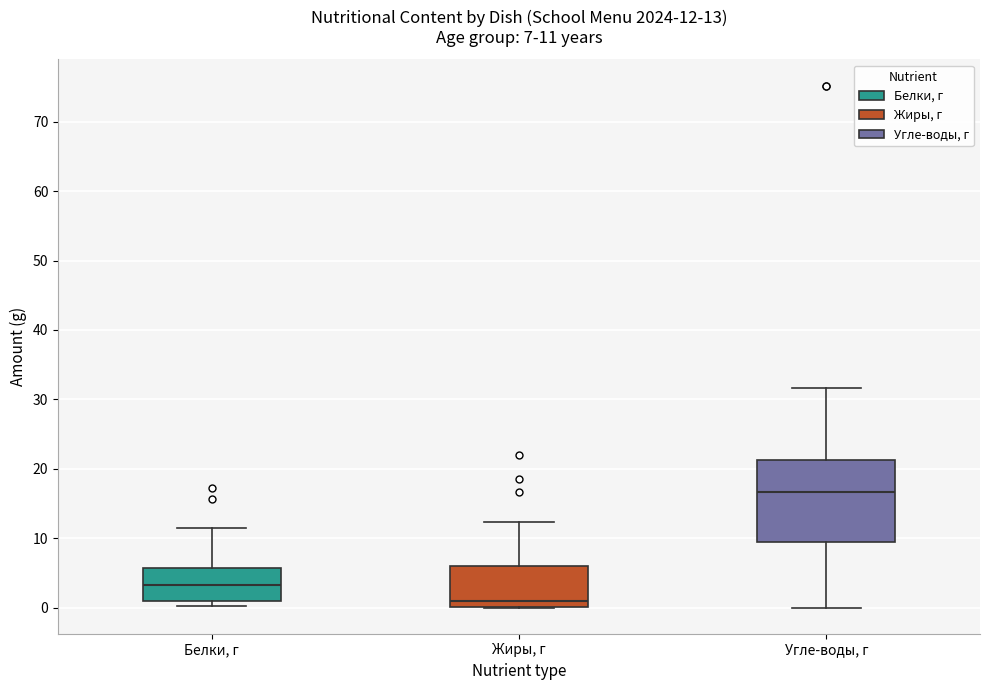

Which box's median line is the highest?

Угле-воды, г